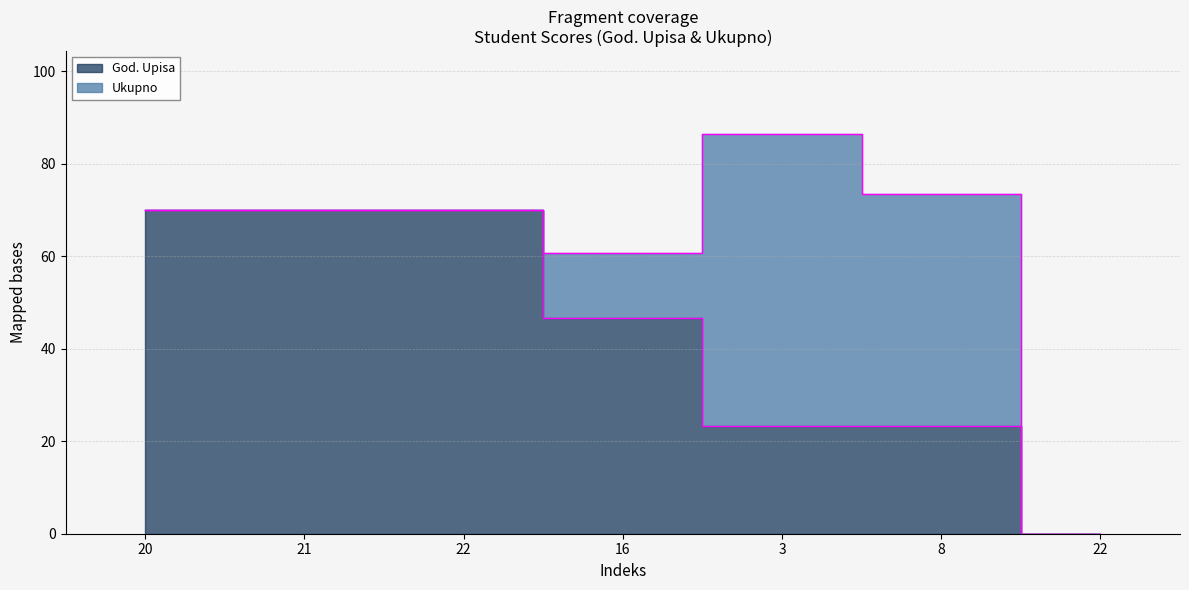

How many data points are less than 46?

3